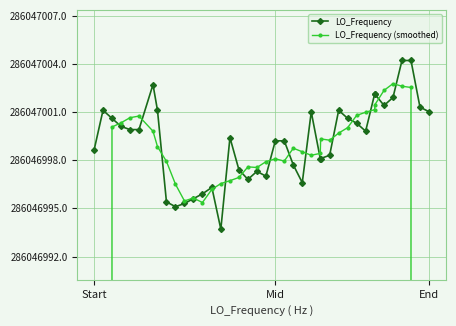

How many intersections are there between LO_Frequency and LO_Frequency (smoothed)?

16